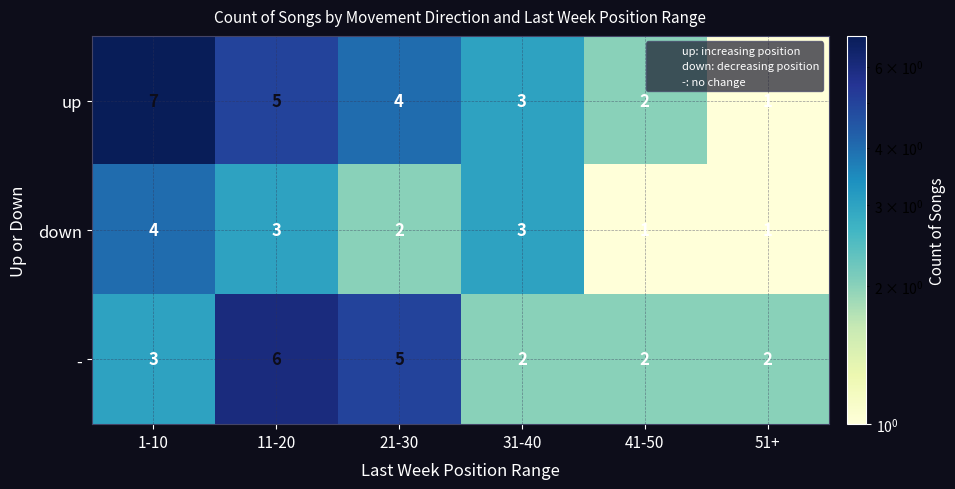

How many down values are between 1 and 3?

5